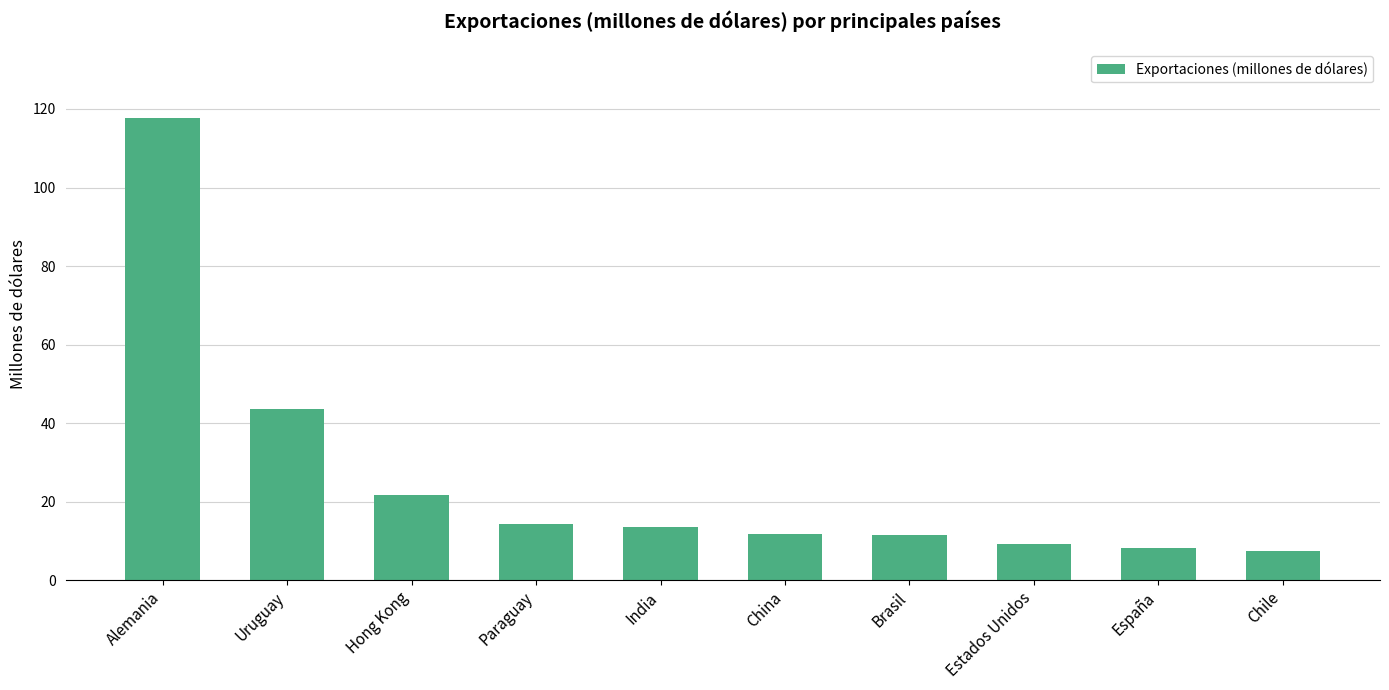

The chart shows a value of 17.2 at Brasil. True or false?

False